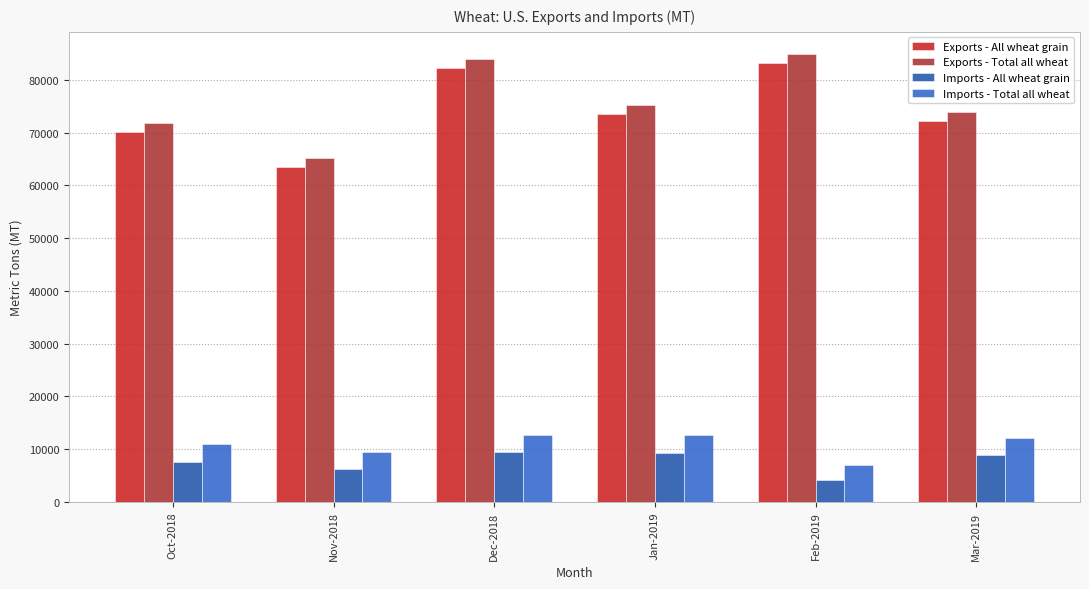

What is the minimum value shown in the chart?

4141.1